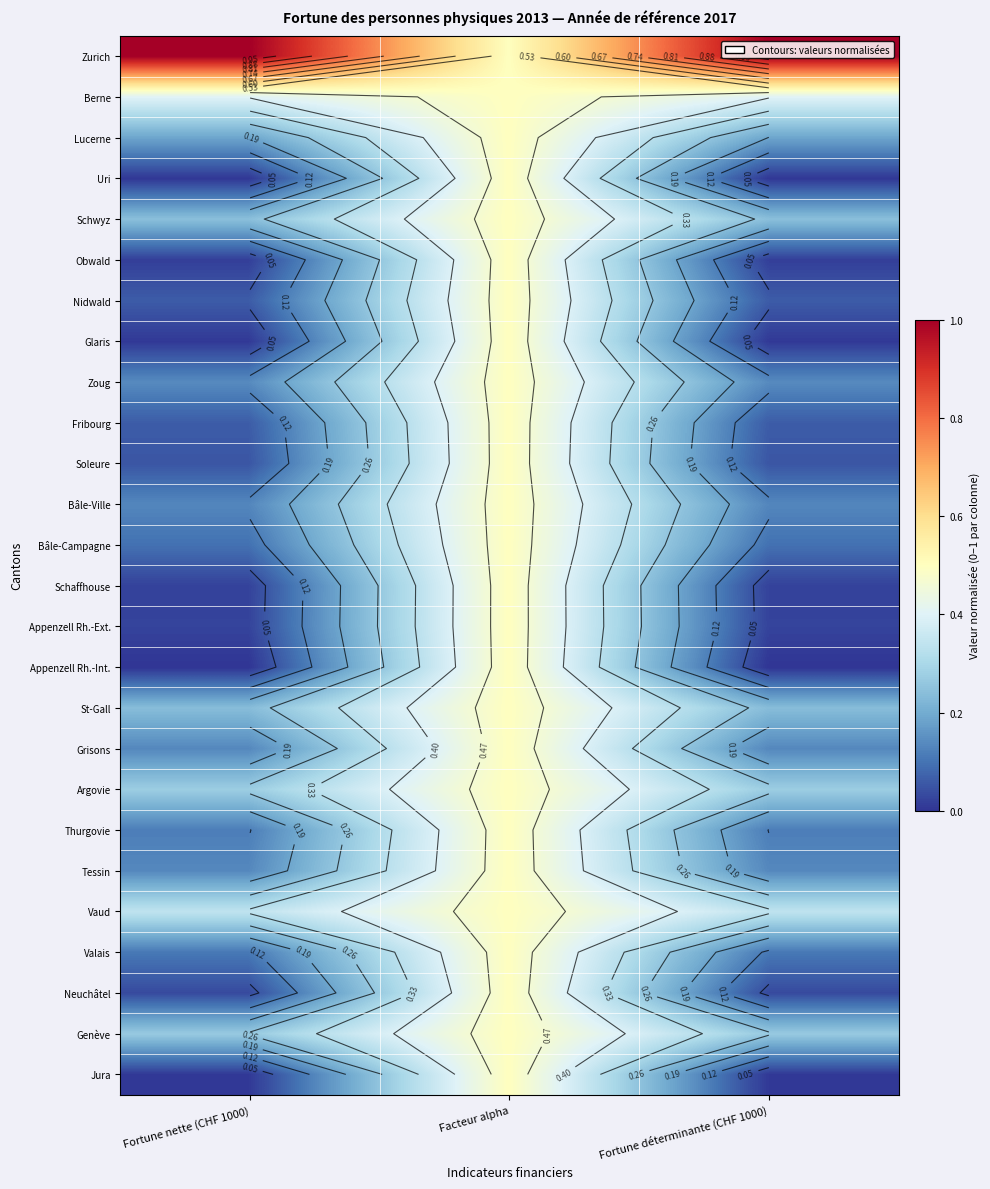

True or false: Schaffhouse has a value of 0.5 at Facteur alpha.

True